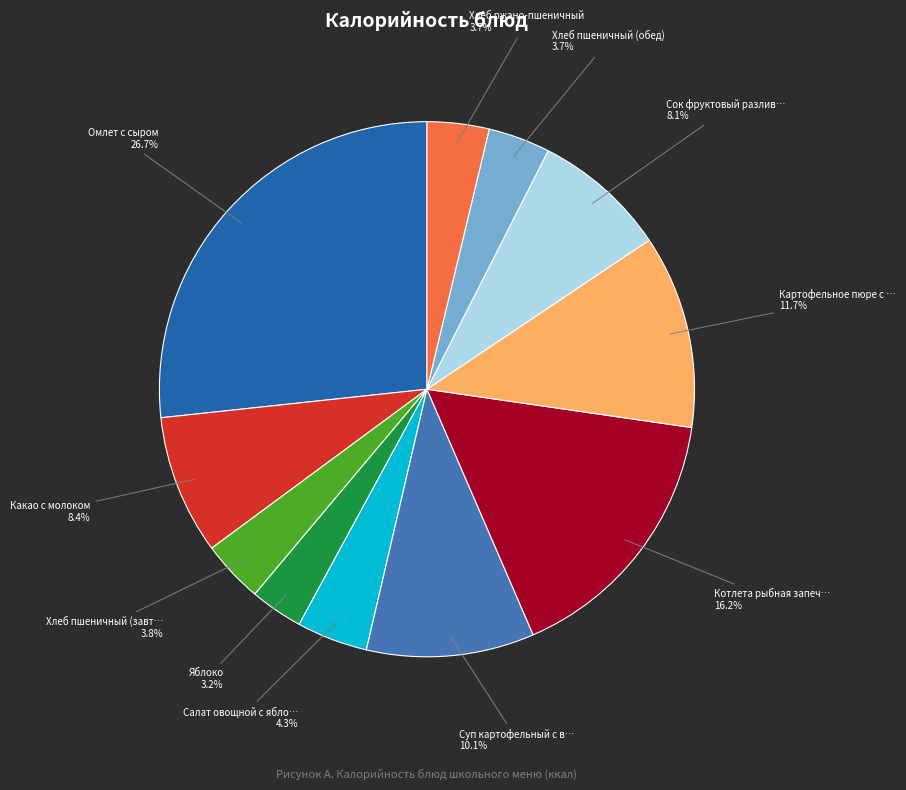

What is the smallest slice in the pie chart?

Яблоко